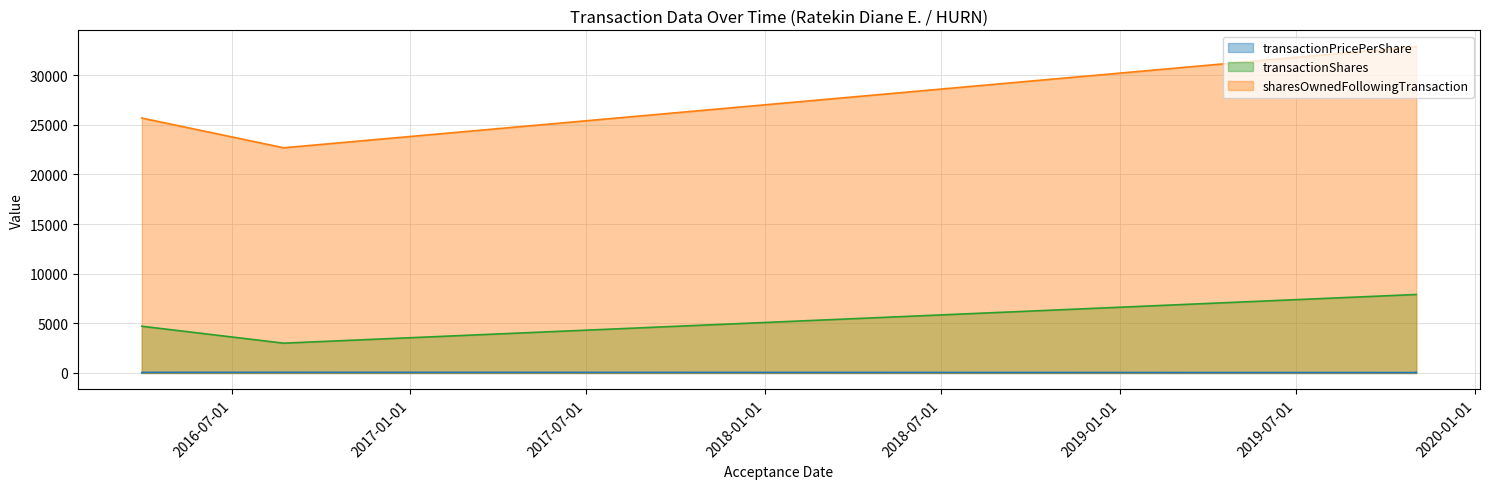

What are all the series names shown in the legend?

transactionPricePerShare, transactionShares, sharesOwnedFollowingTransaction